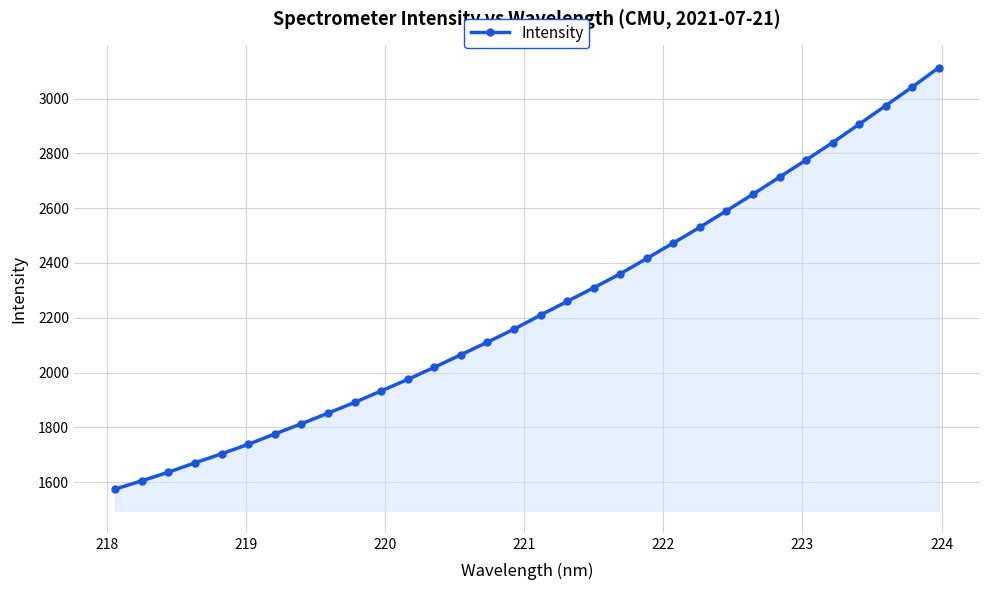

Reading left to right, extract all data points from this chart.

1574.9	1605.0	1636.4	1670.6	1703.5	1738.2	1776.0	1813.0	1851.8	1891.0	1932.9	1974.9	2019.2	2065.0	2110.9	2158.3	2209.7	2259.7	2309.4	2360.3	2416.5	2473.0	2530.4	2590.4	2650.9	2713.5	2775.8	2839.3	2906.5	2974.1	3042.2	3113.1